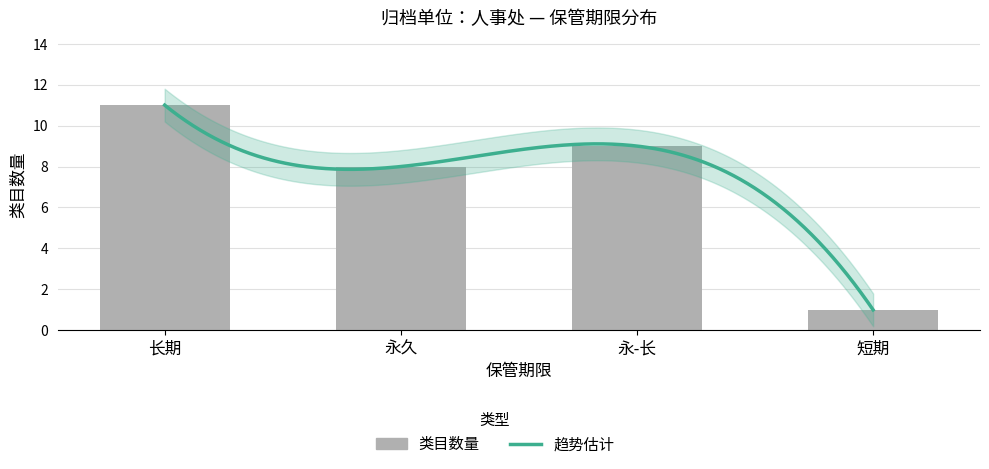

What is the maximum value shown in the chart?

11